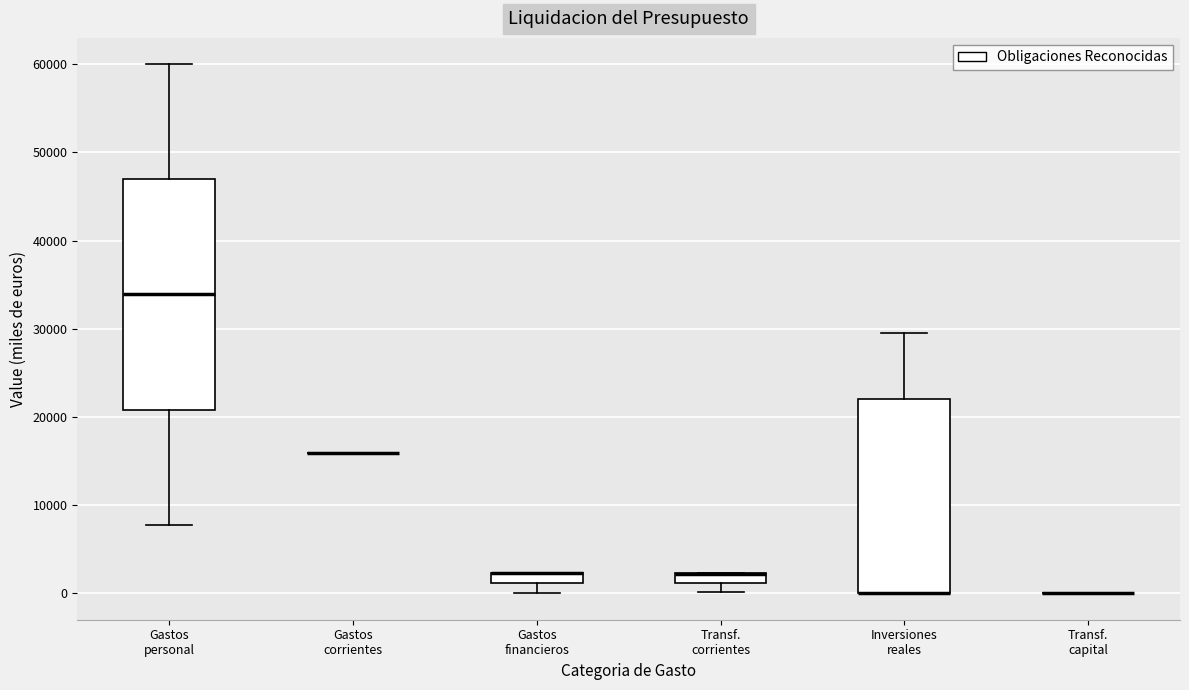

Which box is the tallest, from its lower edge to its upper edge?

Gastos personal